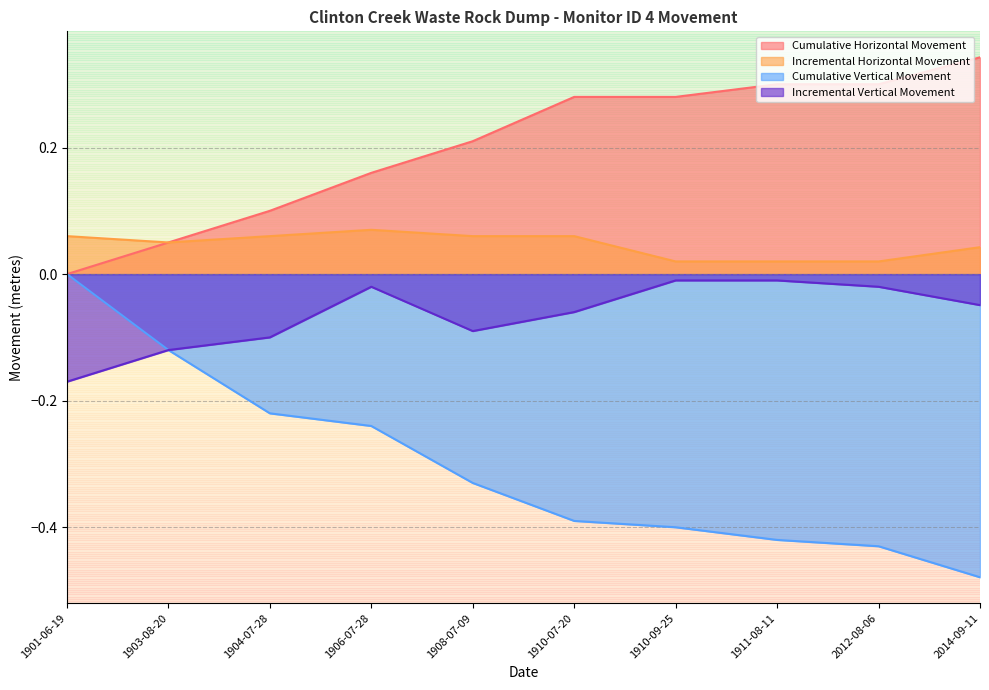

What is the label of the 7th point from the left?

1910-09-25